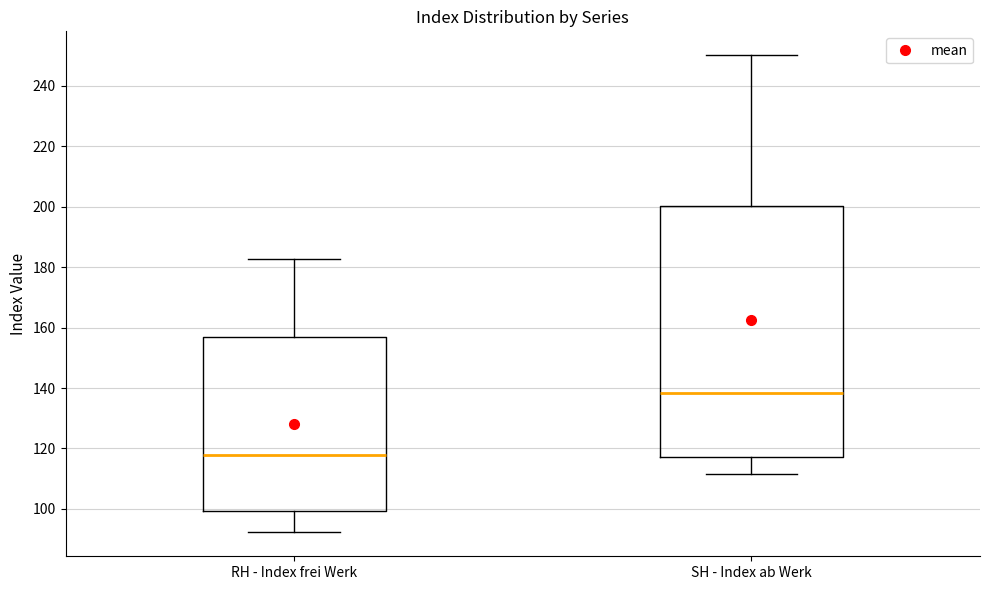

Where does the lower whisker of the box for SH - Index ab Werk end on the y-axis? The values are not printed on the chart, so give them approximately, as read against the axis.

112